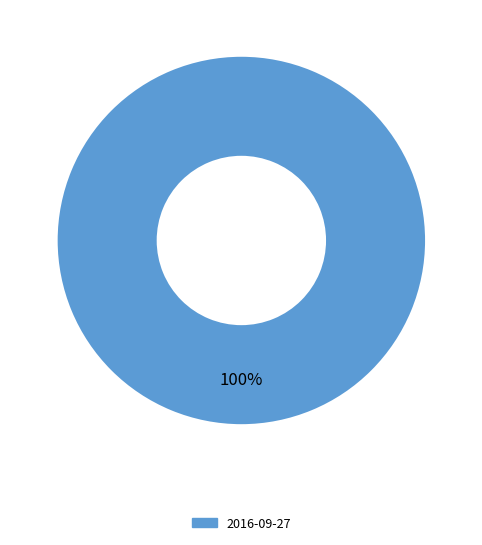

Rank the categories by value from lowest to highest.

2016-09-27